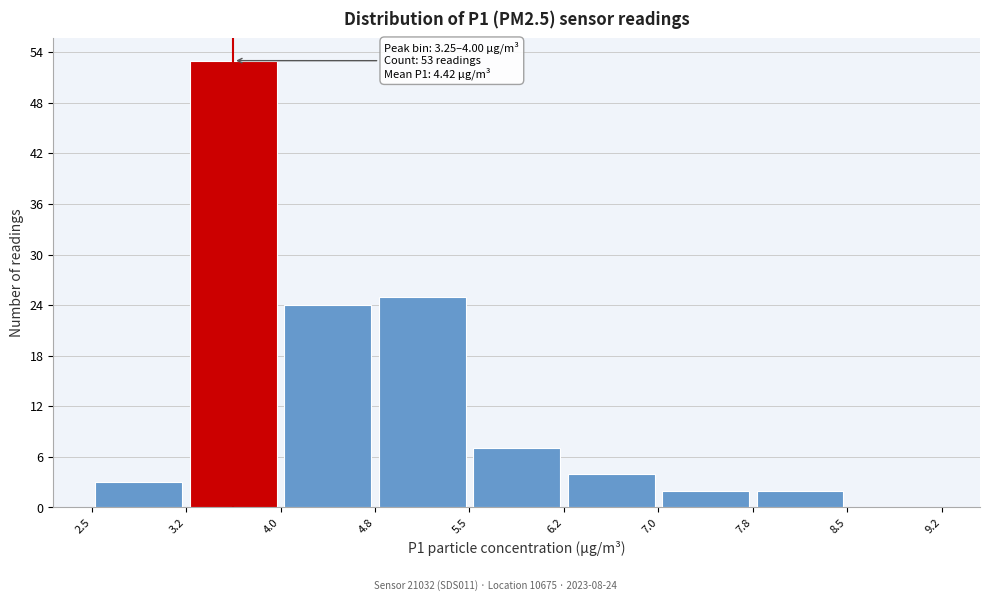

Over which range of the x-axis is the bar tallest?

3.2 to 4.0